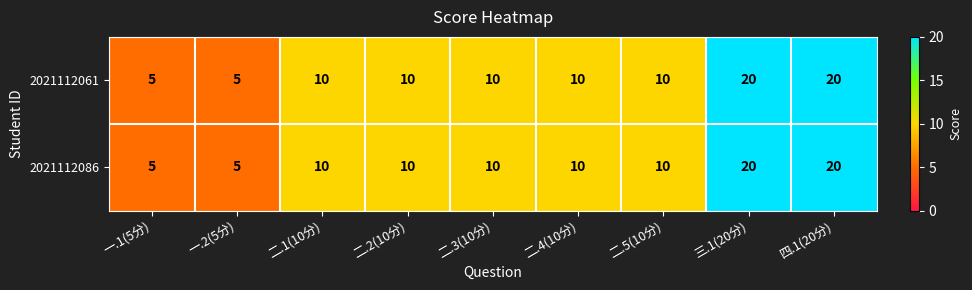

Is it true that 2021112086 equals 10 at 二.4(10分)?

True